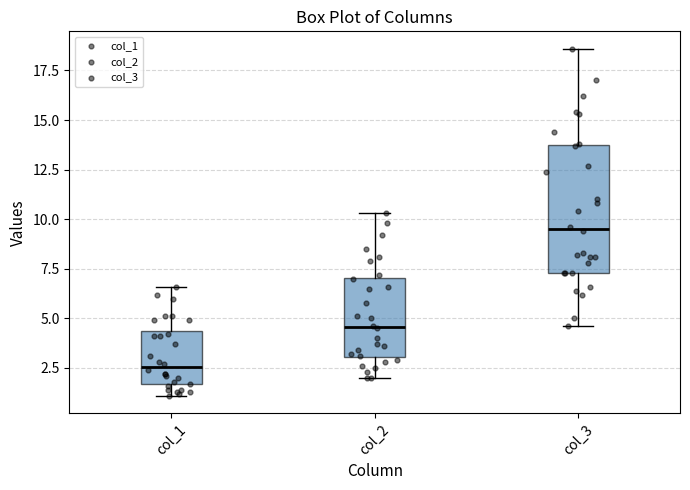

Reading left to right, transcribe this box plot: for each box, give where its median line is, the range the box spans, and where its two whiskers end, as read against the y-axis. The values are not printed on the chart, so give them approximately, as read against the axis.

col_1: median 2.5, box 1.5 to 4.5, whiskers 1.0 to 6.5
col_2: median 4.5, box 3.0 to 7.0, whiskers 2.0 to 10.5
col_3: median 9.5, box 7.5 to 13.5, whiskers 4.5 to 18.5